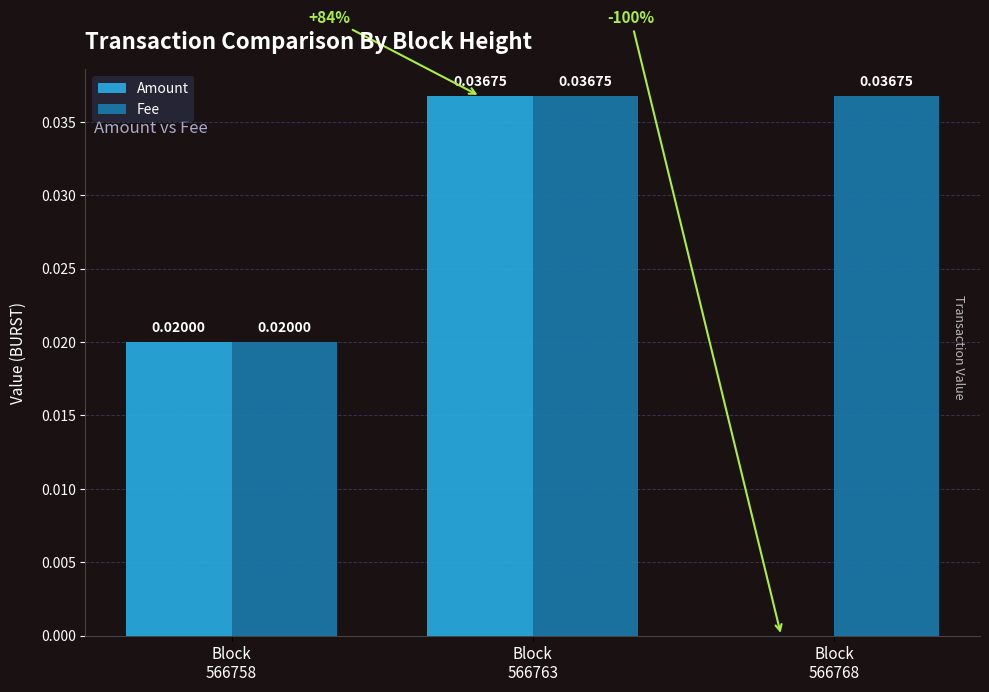

Which series has the largest total across all categories?

Fee